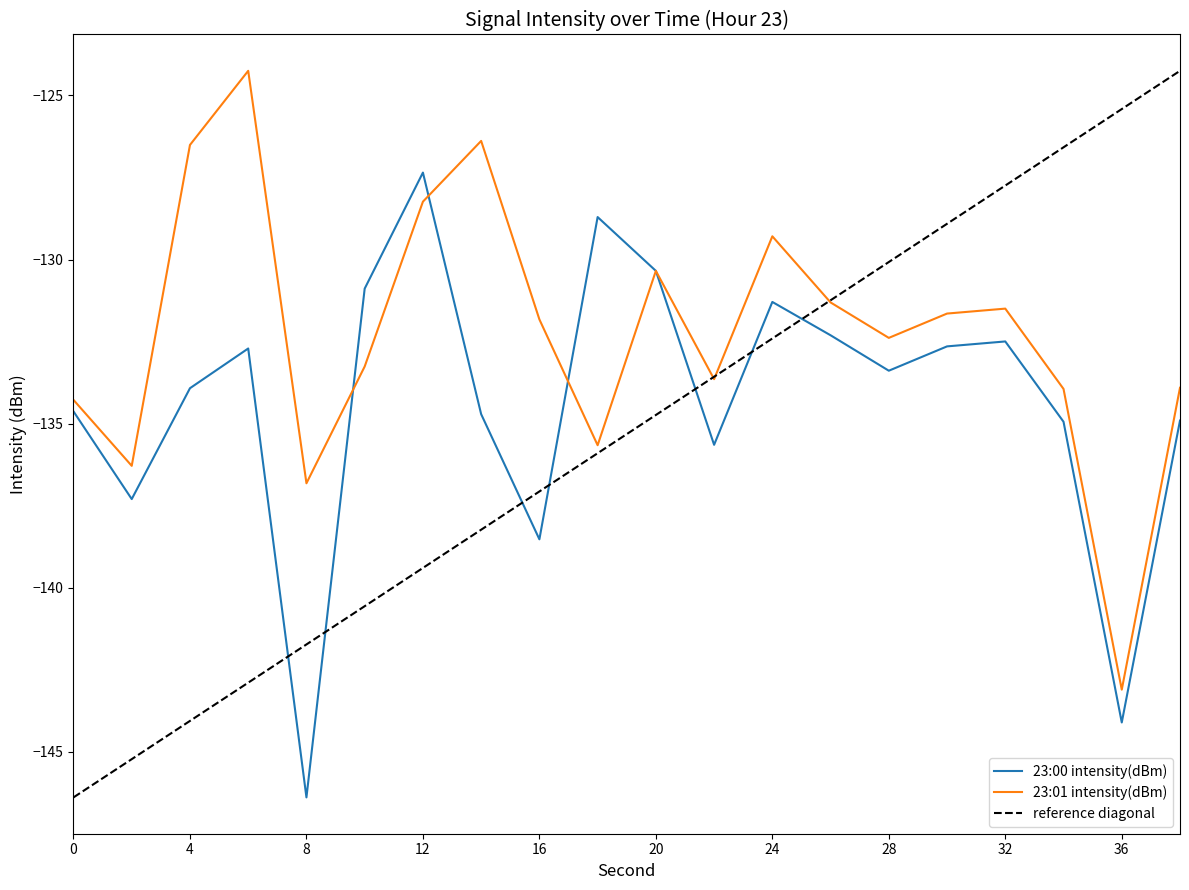

What is the approximate value of 23:00 intensity(dBm) at 4?

-133.9